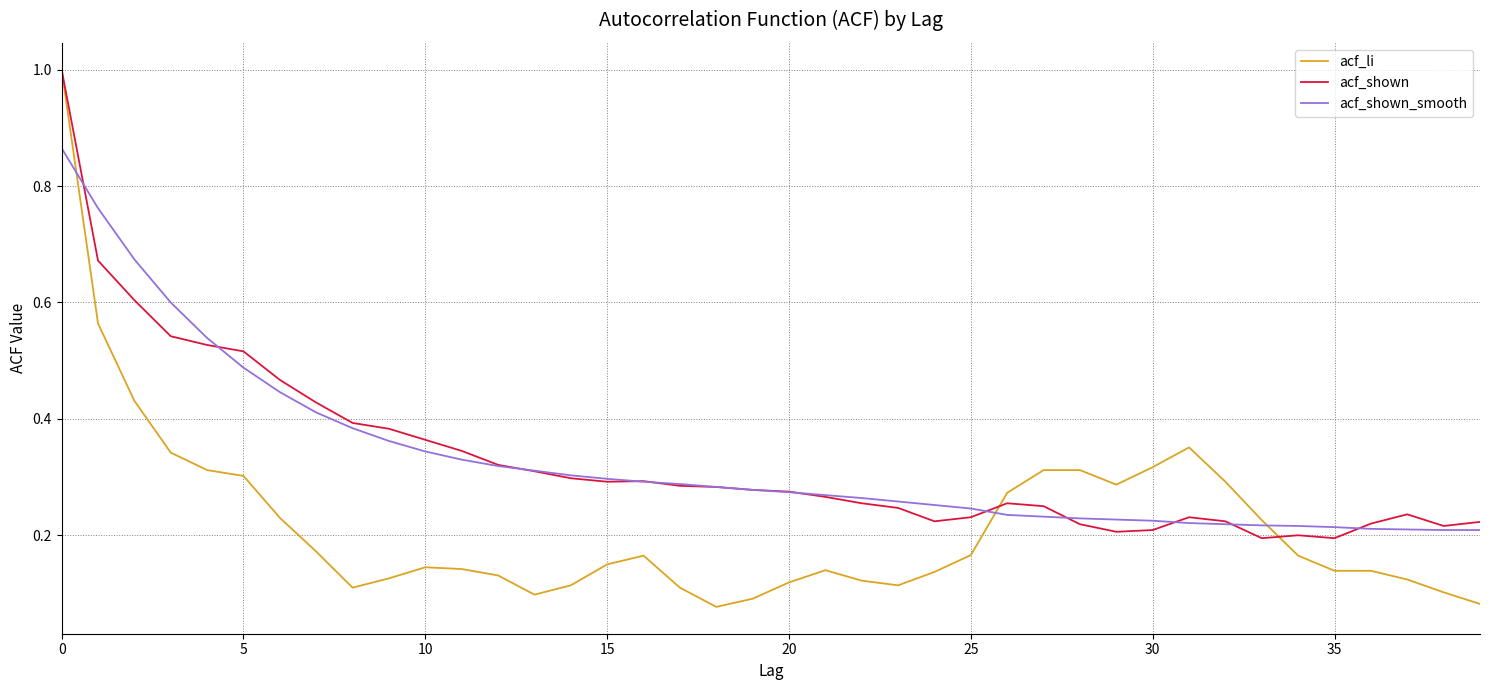

What is the maximum value for acf_shown?

1.0